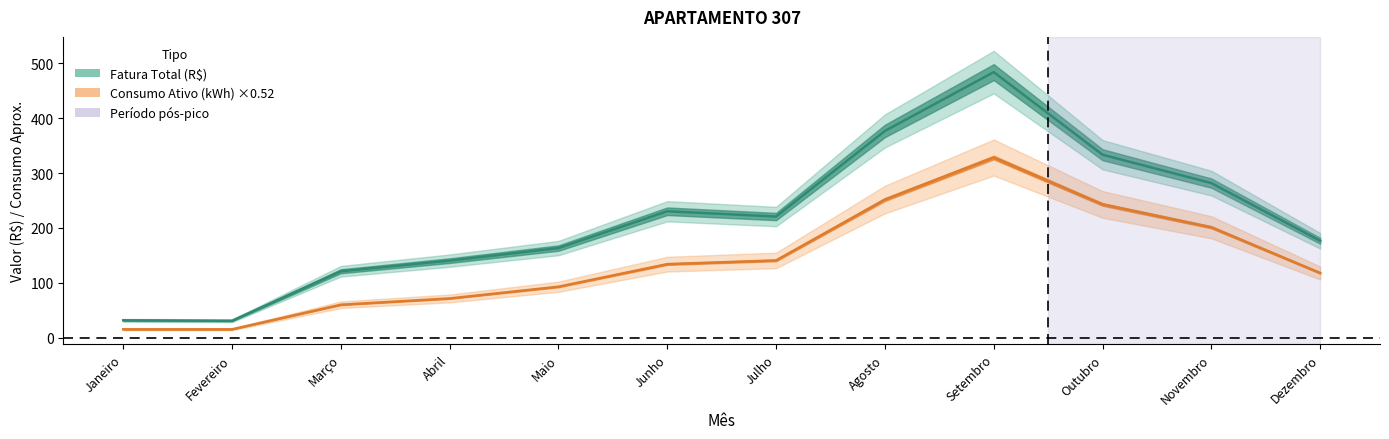

What is the label of the 3rd point from the left?

Março